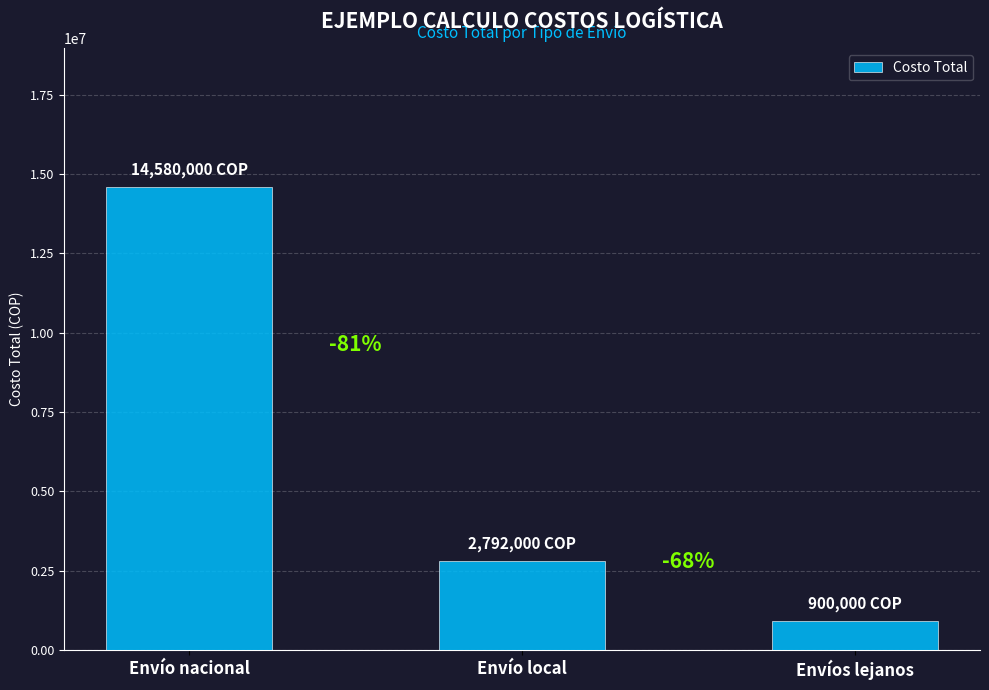

Are the bars horizontal?

No